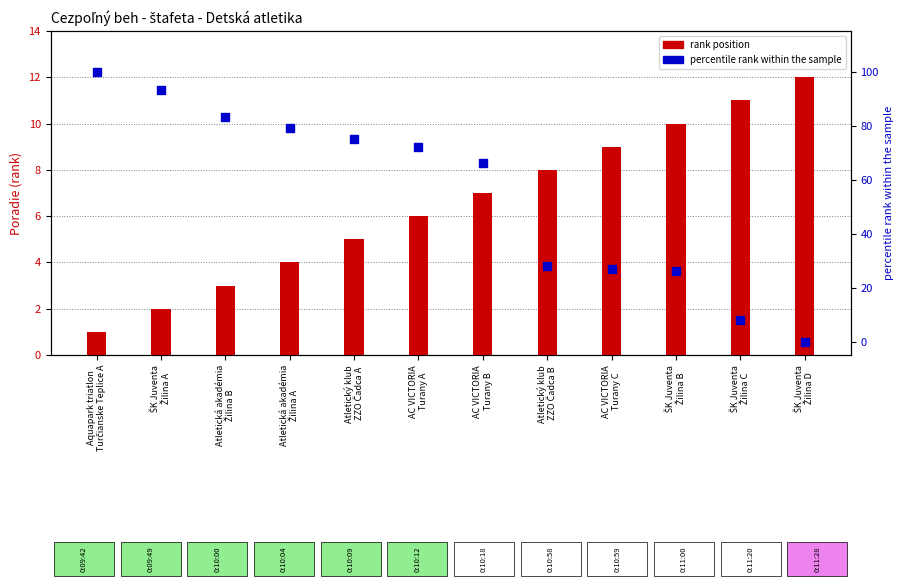

Which series has the largest total across all categories?

Percentile rank